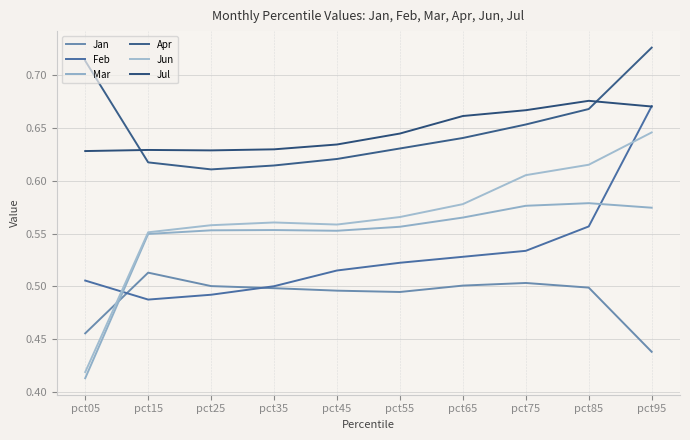

How many lines are shown in the chart?

6